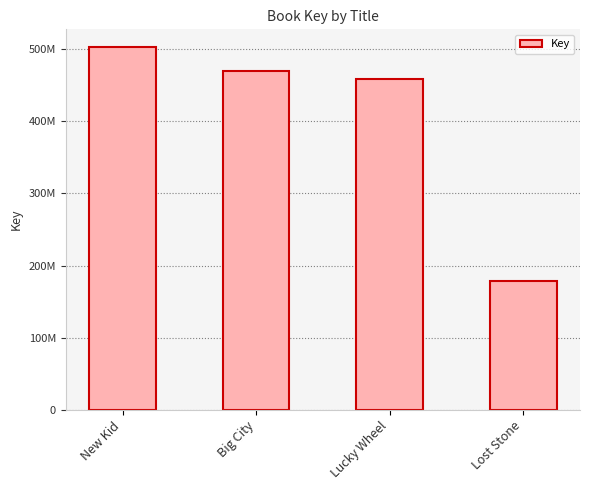

Rank the categories by value from highest to lowest.

New Kid, Big City, Lucky Wheel, Lost Stone